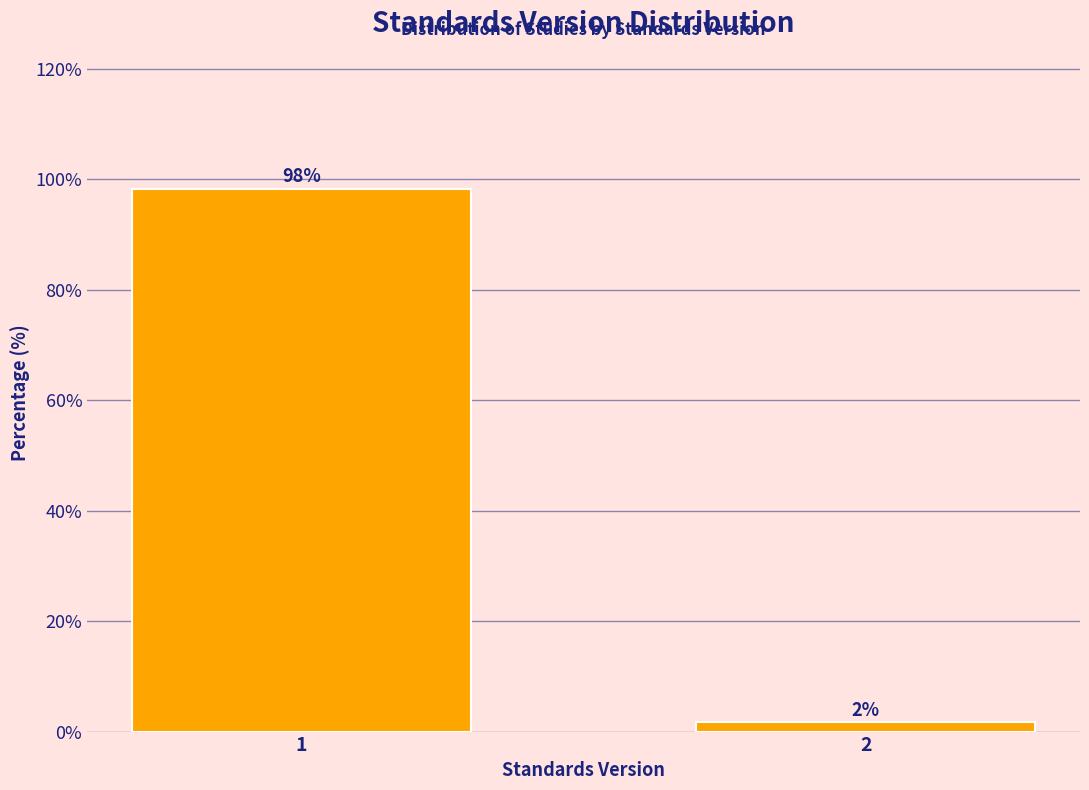

What is the approximate value at 1?

98.3